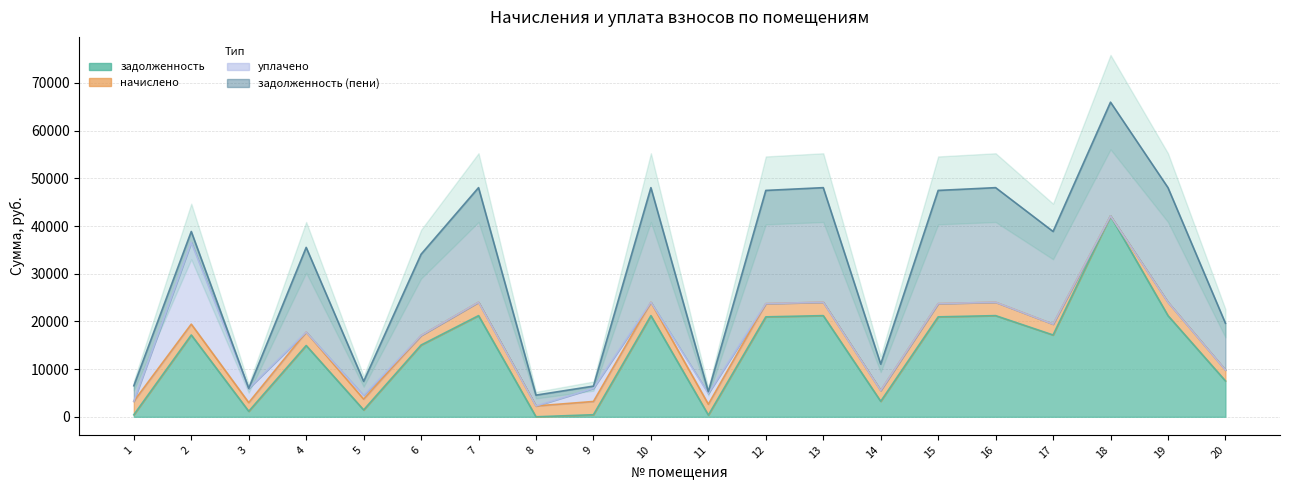

How many lines are shown in the chart?

4